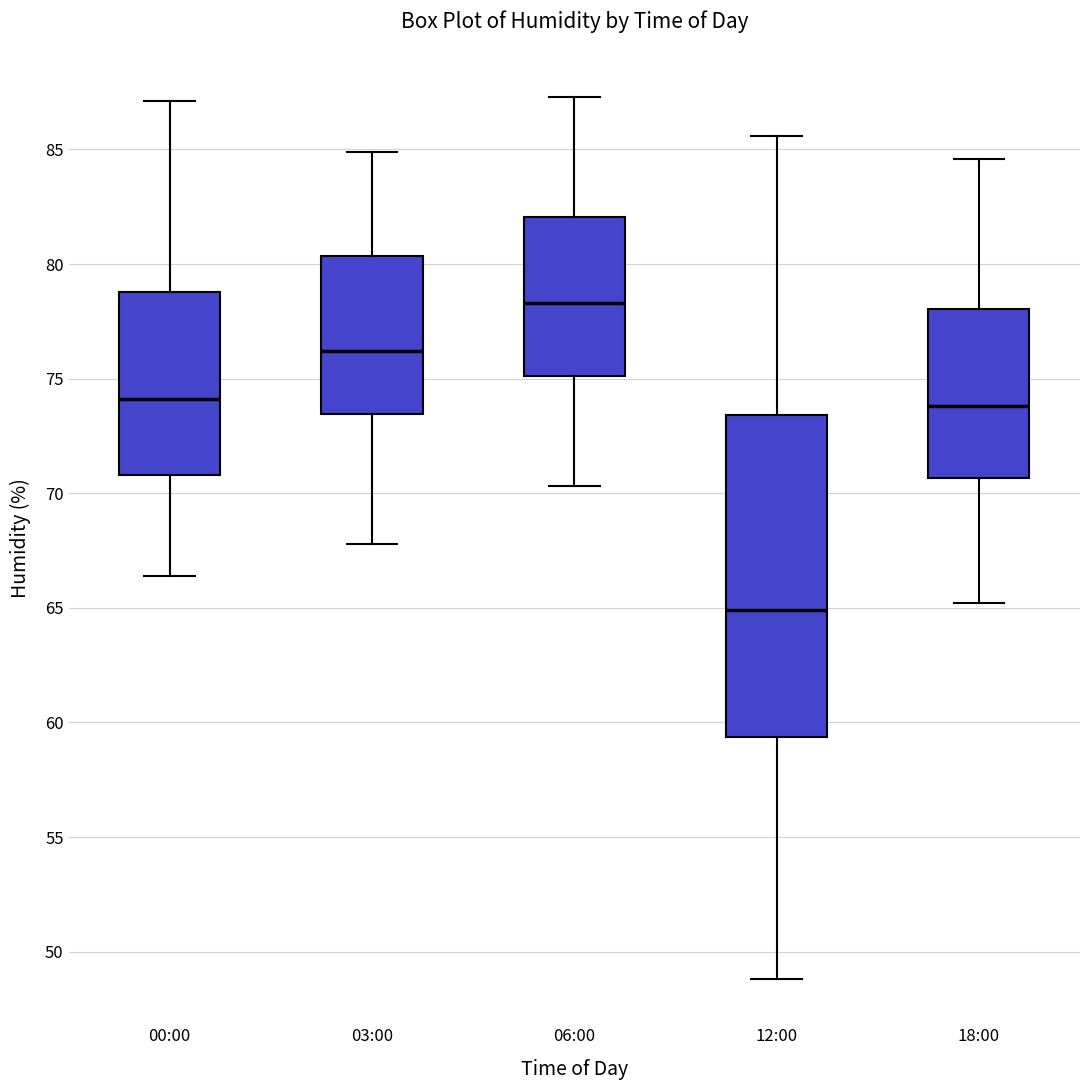

Which box has the lowest median line?

12:00